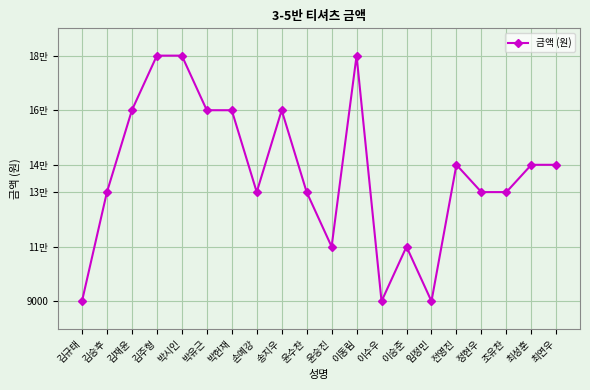

The chart shows a value of 13000 at 김승후. True or false?

True